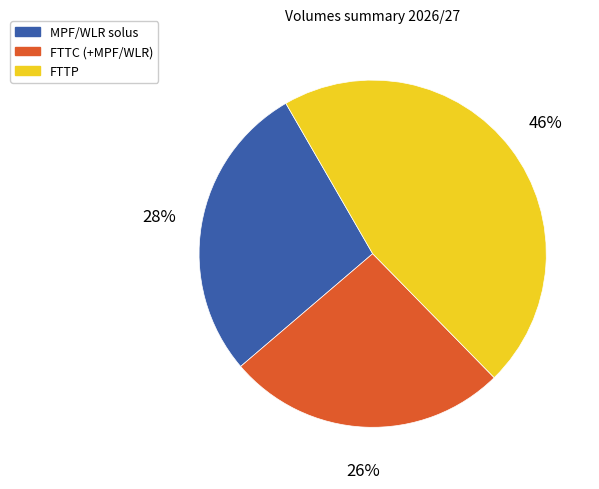

Combined, do FTTP and FTTC (+MPF/WLR) account for over 50%?

Yes